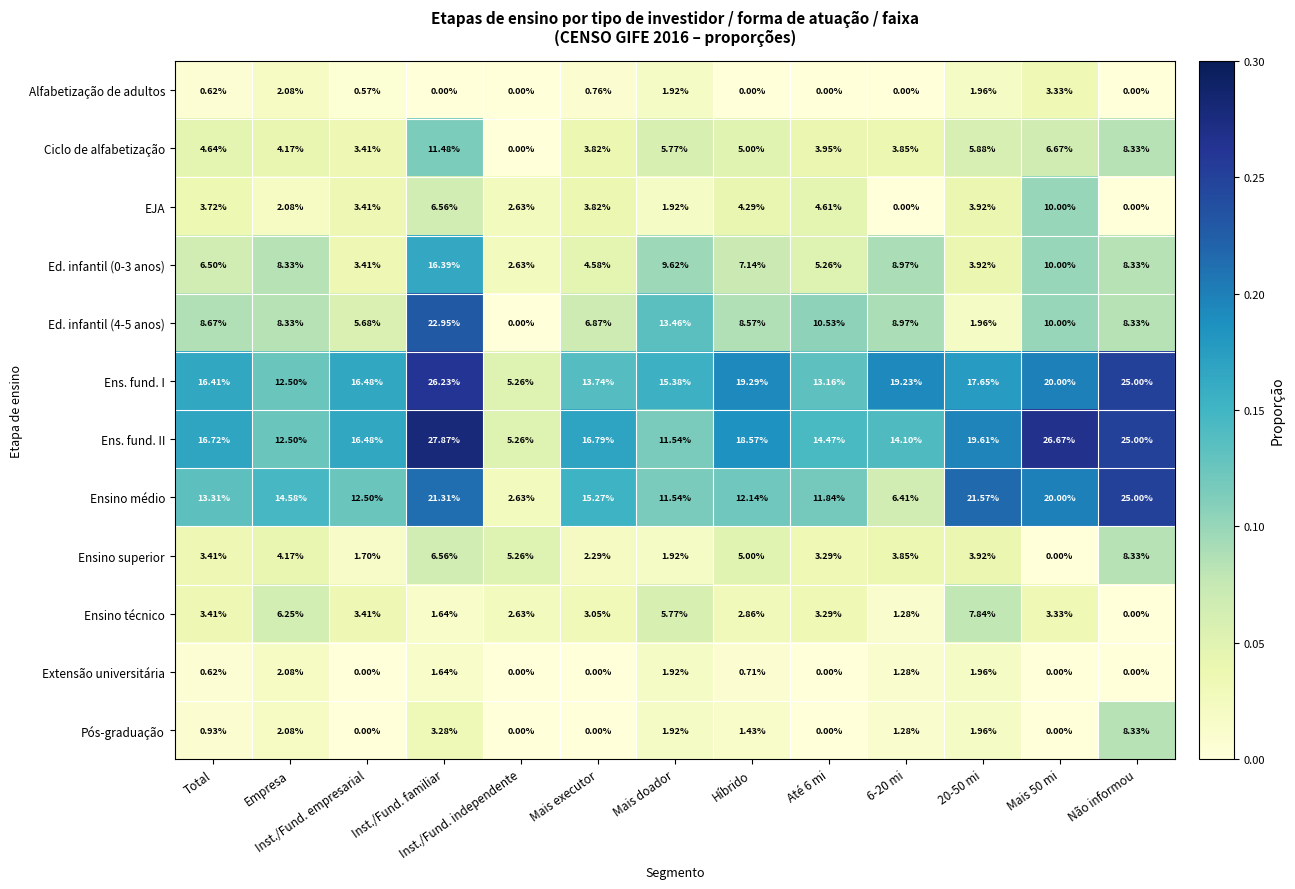

At how many categories does at least one series exceed 0?

13